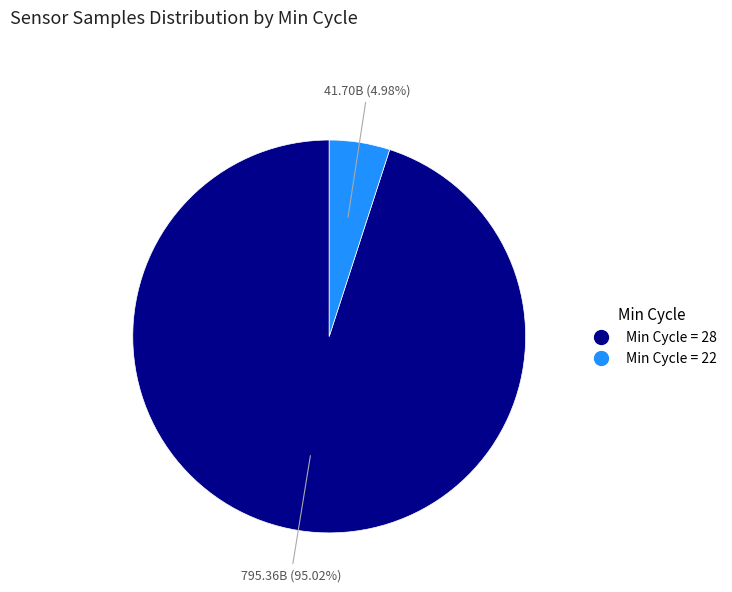

Is there any slice that represents more than half of the pie?

Yes